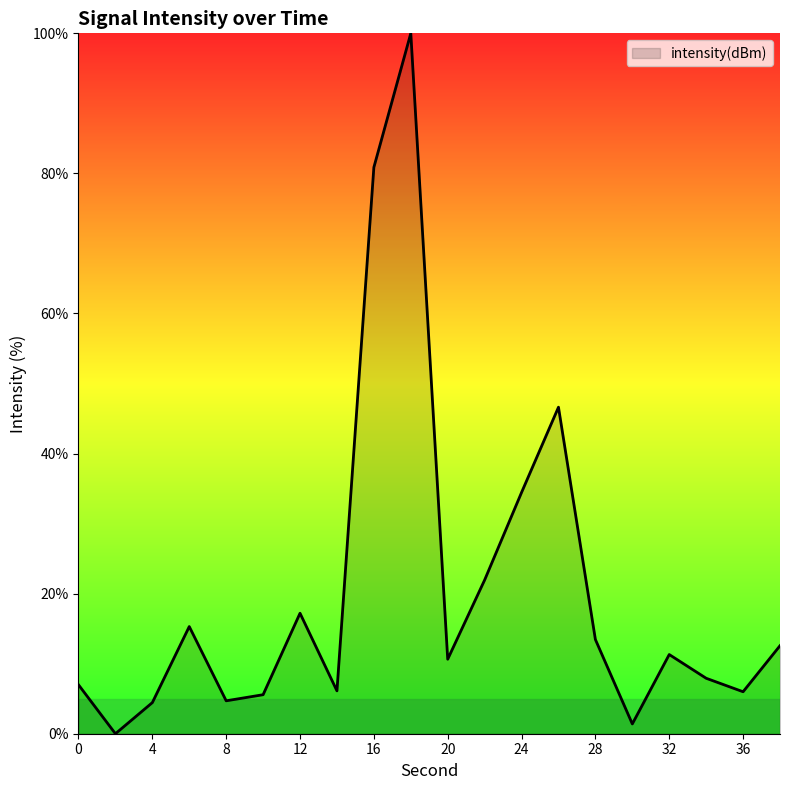

What is the maximum value shown in the chart?

100.0